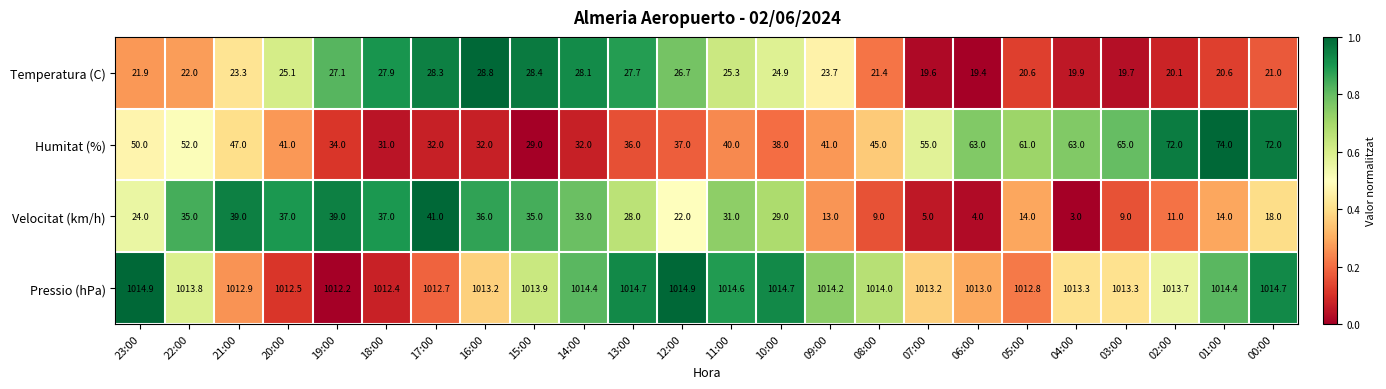

Between 09:00 and 07:00, which series saw the biggest shift?

Humitat (%)